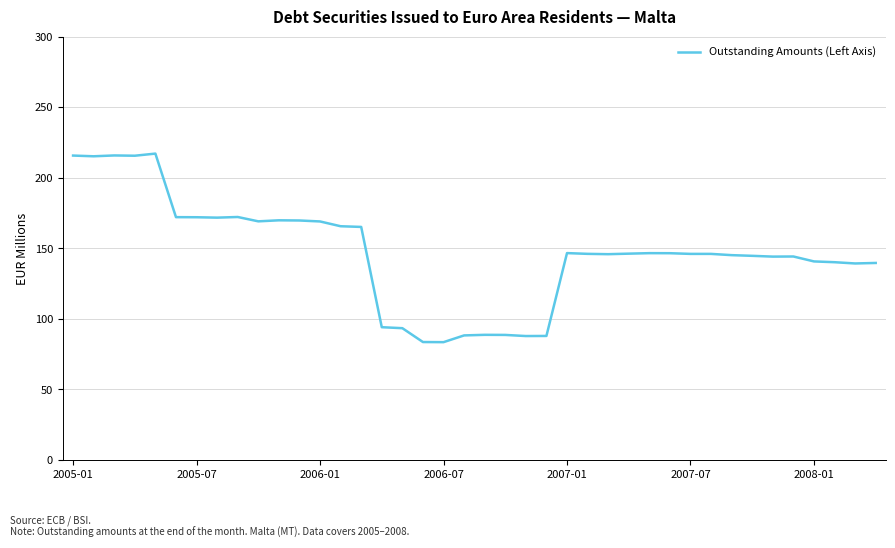

What is the greatest value displayed?

217.1